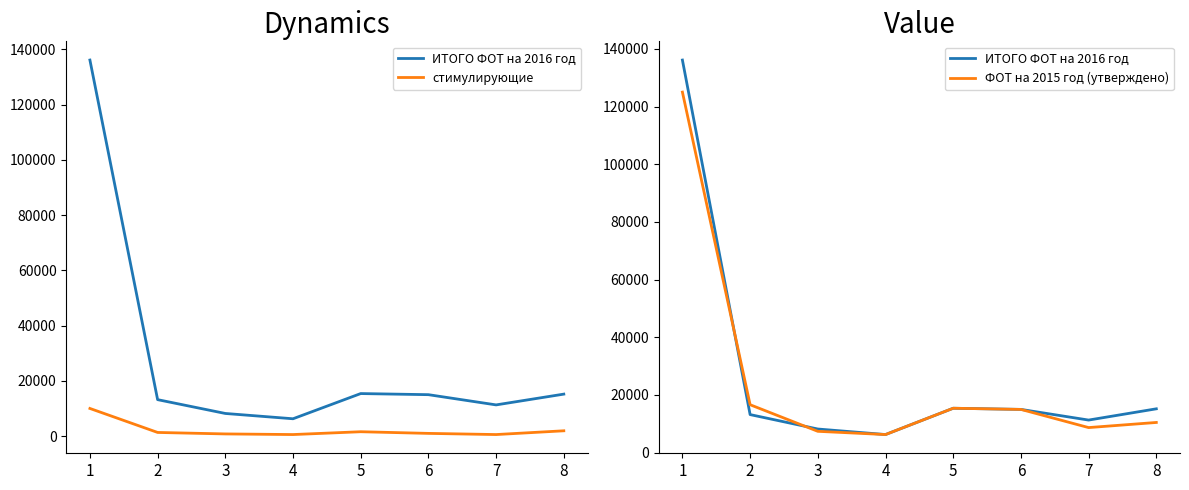

Reading right to left, transcribe all the data shown in this chart.

ИТОГО ФОТ на 2016 год: 15200.0	11300.0	15000.0	15400.0	6280.0	8200.0	13200.0	136100.0
стимулирующие: 1927.8	567.0	988.2	1587.6	567.0	793.8	1328.4	10011.6
ФОТ на 2015 год (утверждено): 10470.9	8695.7	14992.5	15400.0	6279.4	7399.7	16618.0	124990.7